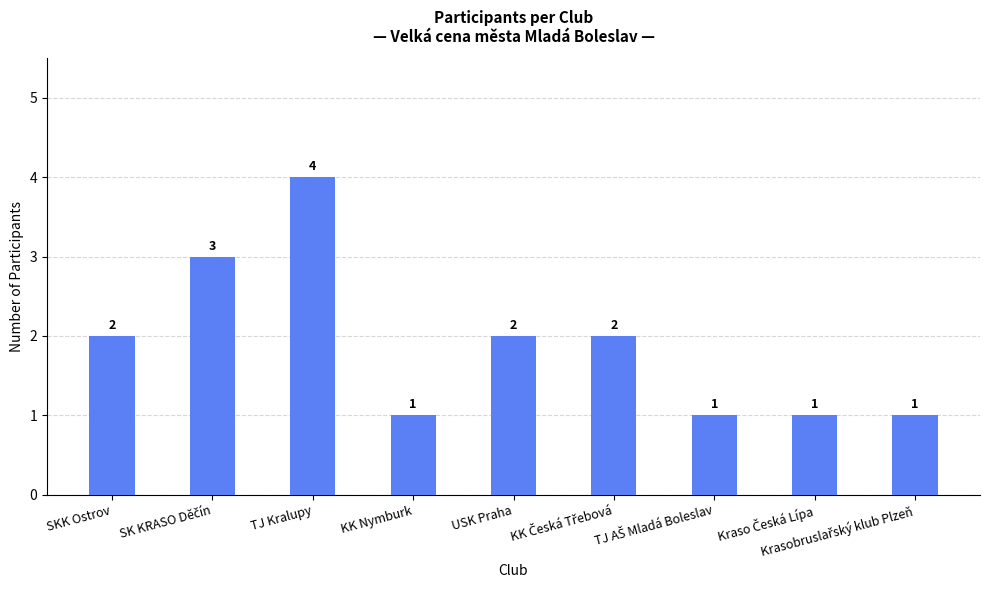

The chart shows a value of 2 at SKK Ostrov. True or false?

True